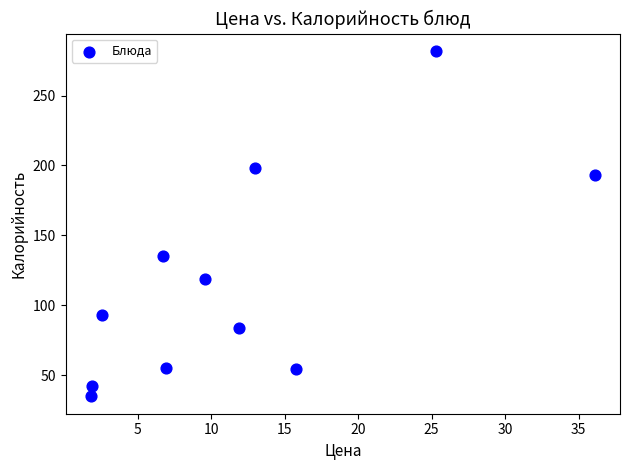

What is the range of X values (max minus min)?

34.3